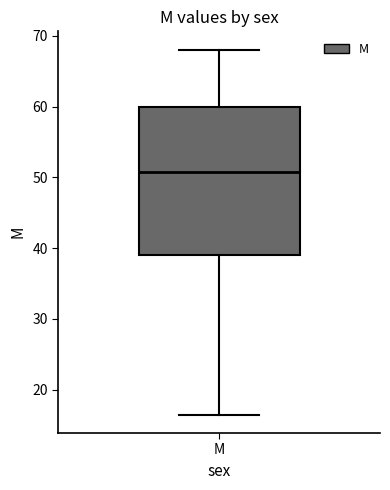

Read this box plot against the y-axis: the position of the median line, the range covered by the box, and the ends of both whiskers. The values are not printed on the chart, so give them approximately, as read against the axis.

median 51, box 39 to 60, whiskers 16 to 68